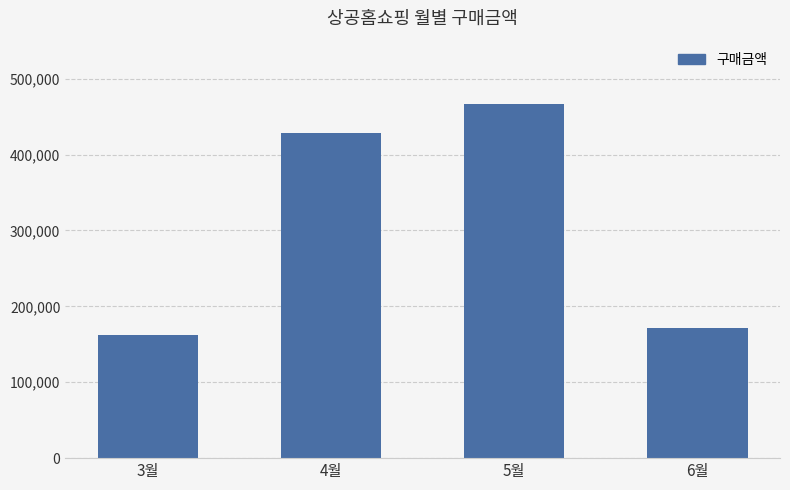

Which label corresponds to the smallest value in the chart?

3월